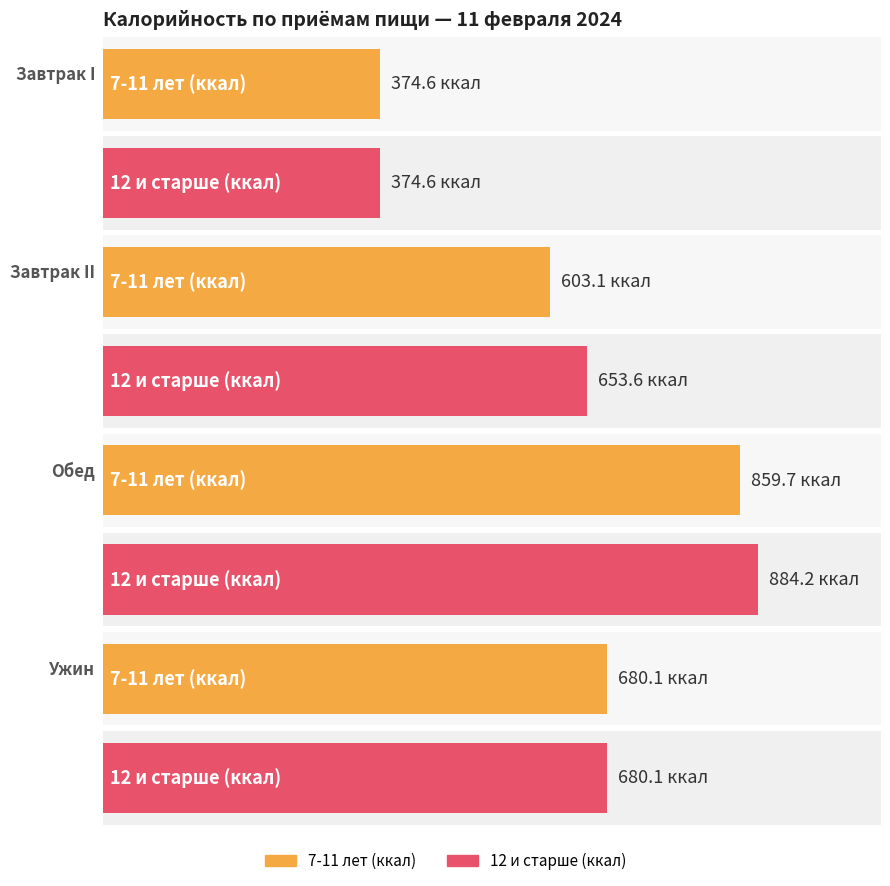

At which label does 12 и старше (ккал) first exceed 680?

Обед